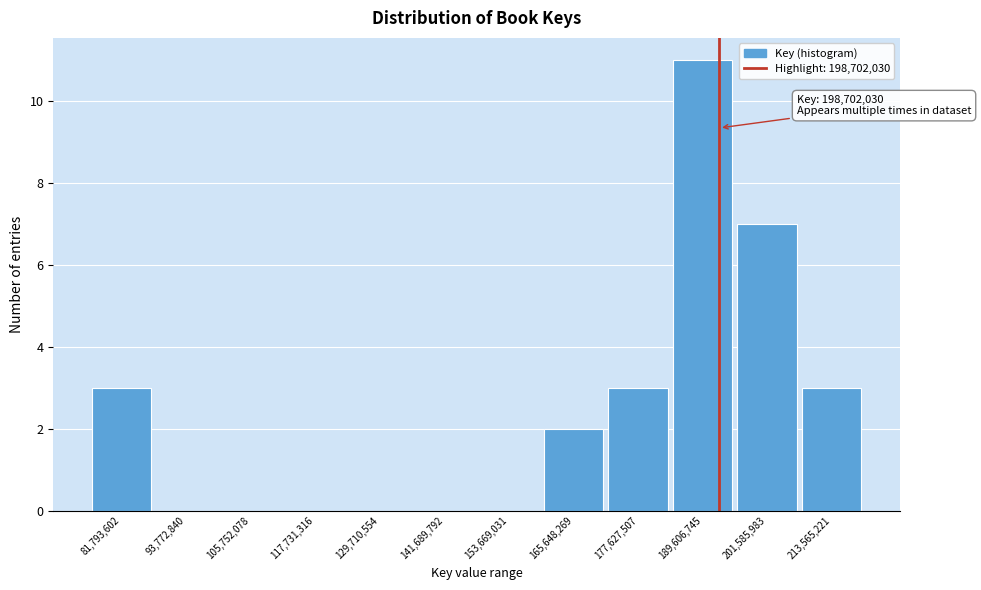

Reading left to right, what are all the values shown in this chart?

81,793,602=3	93,772,840=0	105,752,078=0	117,731,316=0	129,710,554=0	141,689,792=0	153,669,031=0	165,648,269=2	177,627,507=3	189,606,745=11	201,585,983=7	213,565,221=3